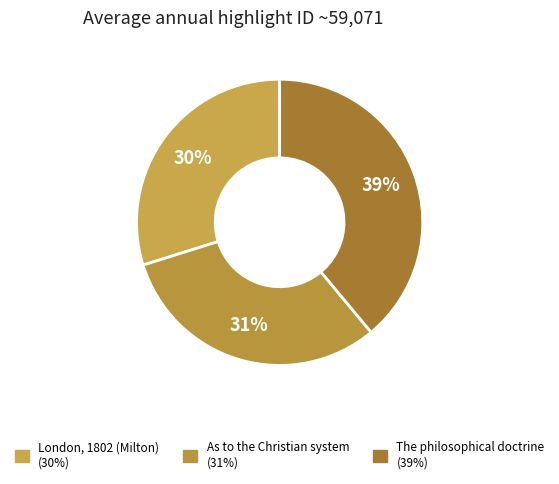

To the nearest percent, what percentage of the pie is London, 1802 (Milton)?

30%